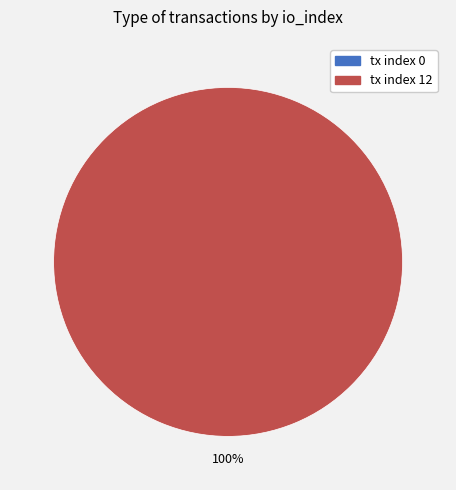

Which has a higher value, tx index 12 or tx index 0?

tx index 12